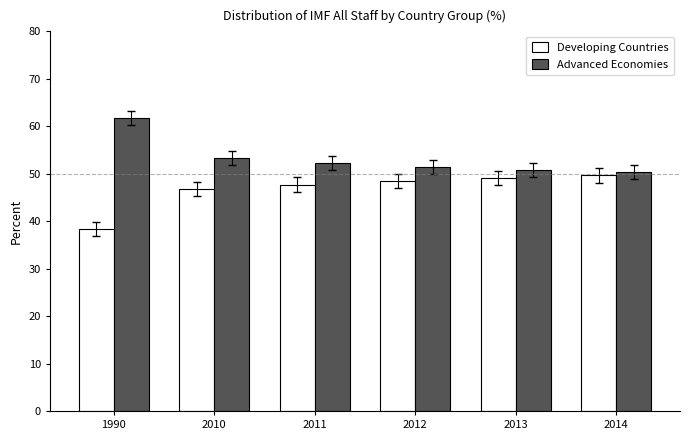

What is the difference between the second highest and minimum values in the Advanced Economies series?

2.9